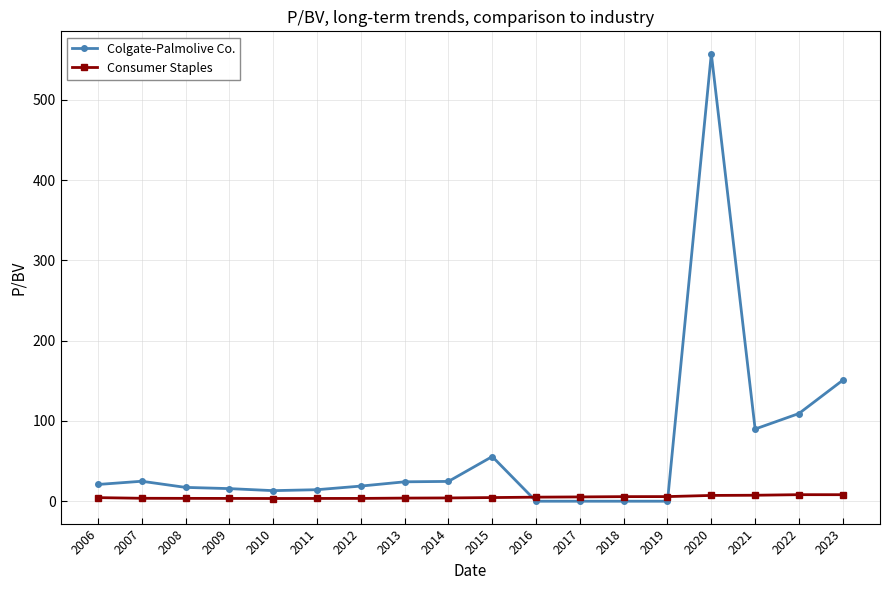

Is it true that Colgate-Palmolive Co. equals 0.0 at 2019?

True